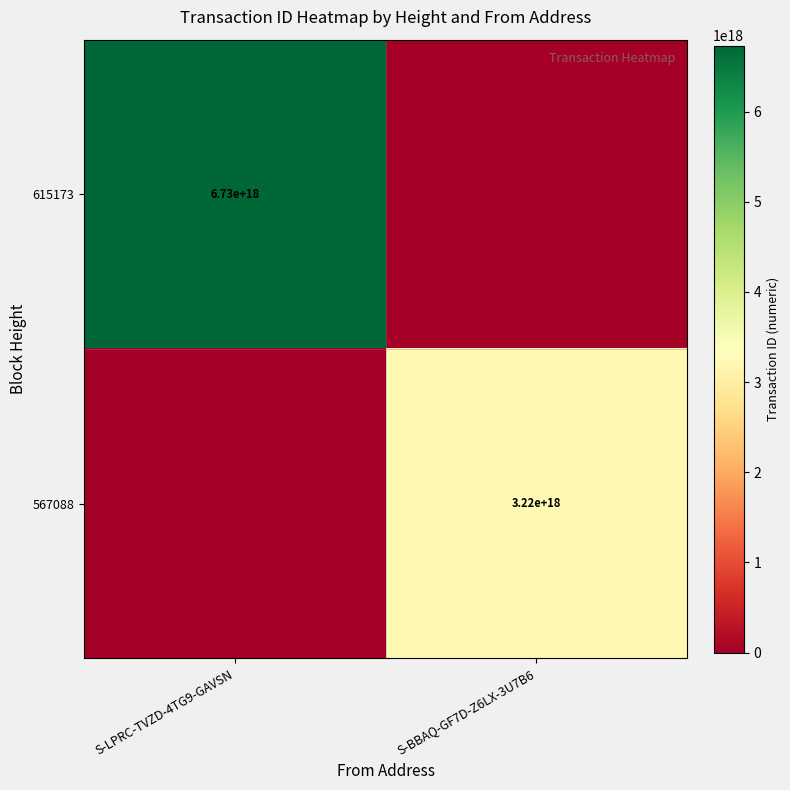

Is the value of 567088 at S-BBAQ-GF7D-Z6LX-3U7B6 greater than the value of 615173 at S-LPRC-TVZD-4TG9-GAVSN?

No